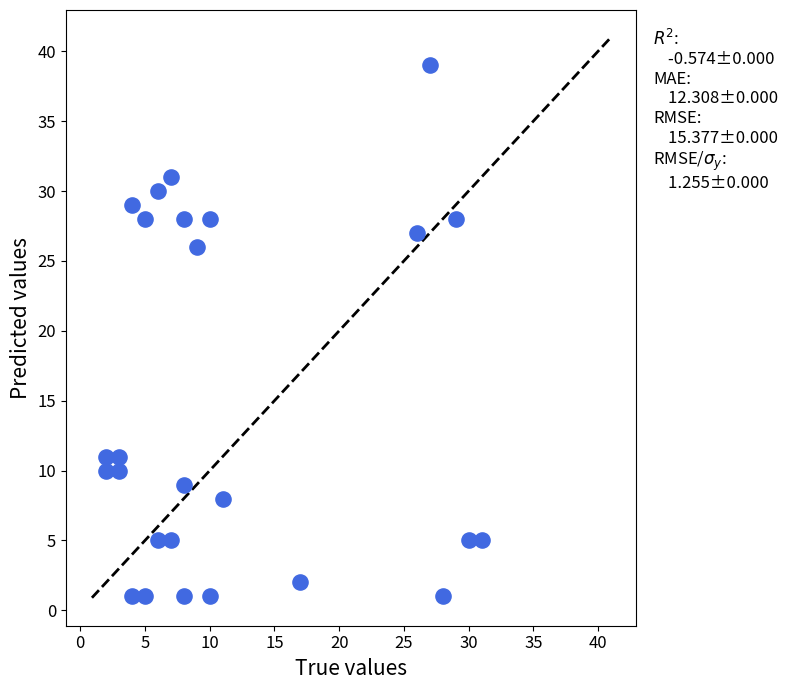

What is the range of Y values (max minus min)?

38